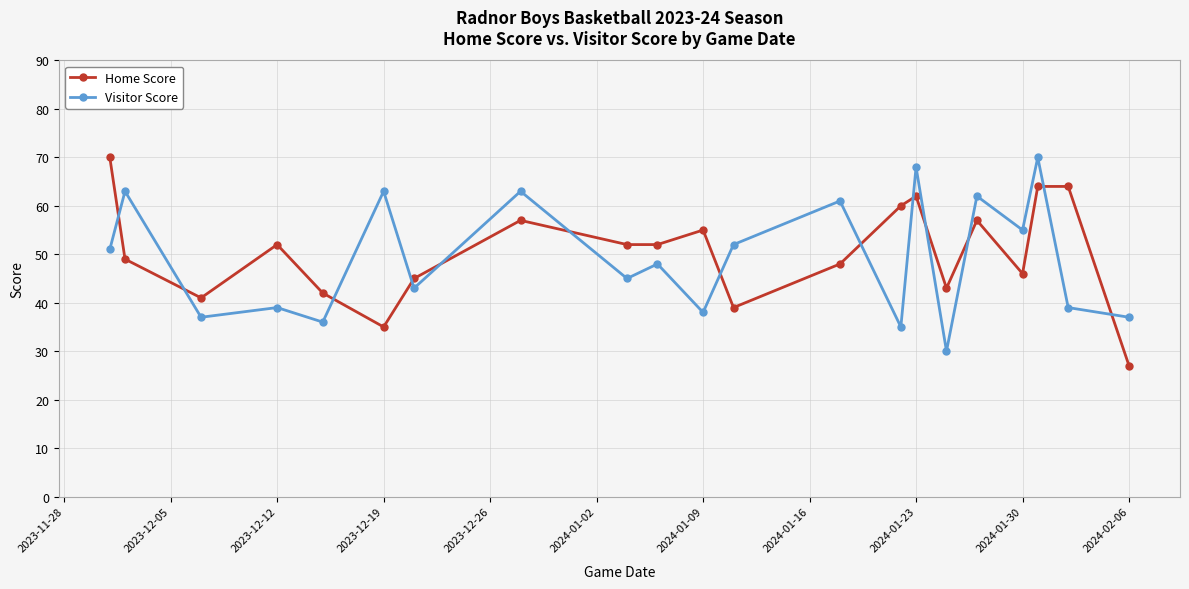

What is the value of the Visitor Score point at the 4th from the left?

39